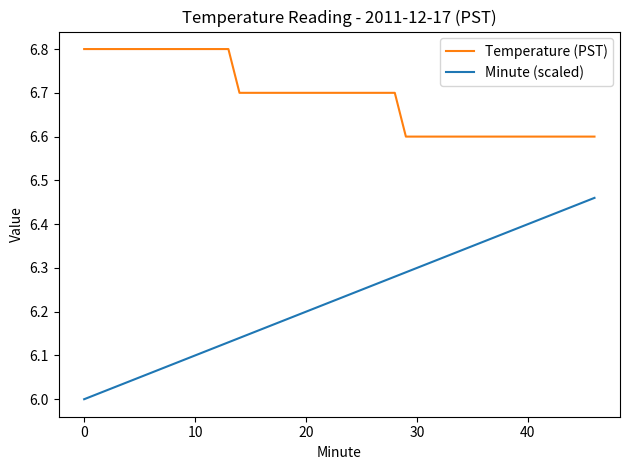

True or false: Minute (scaled) and Temperature (PST) intersect in this chart.

False